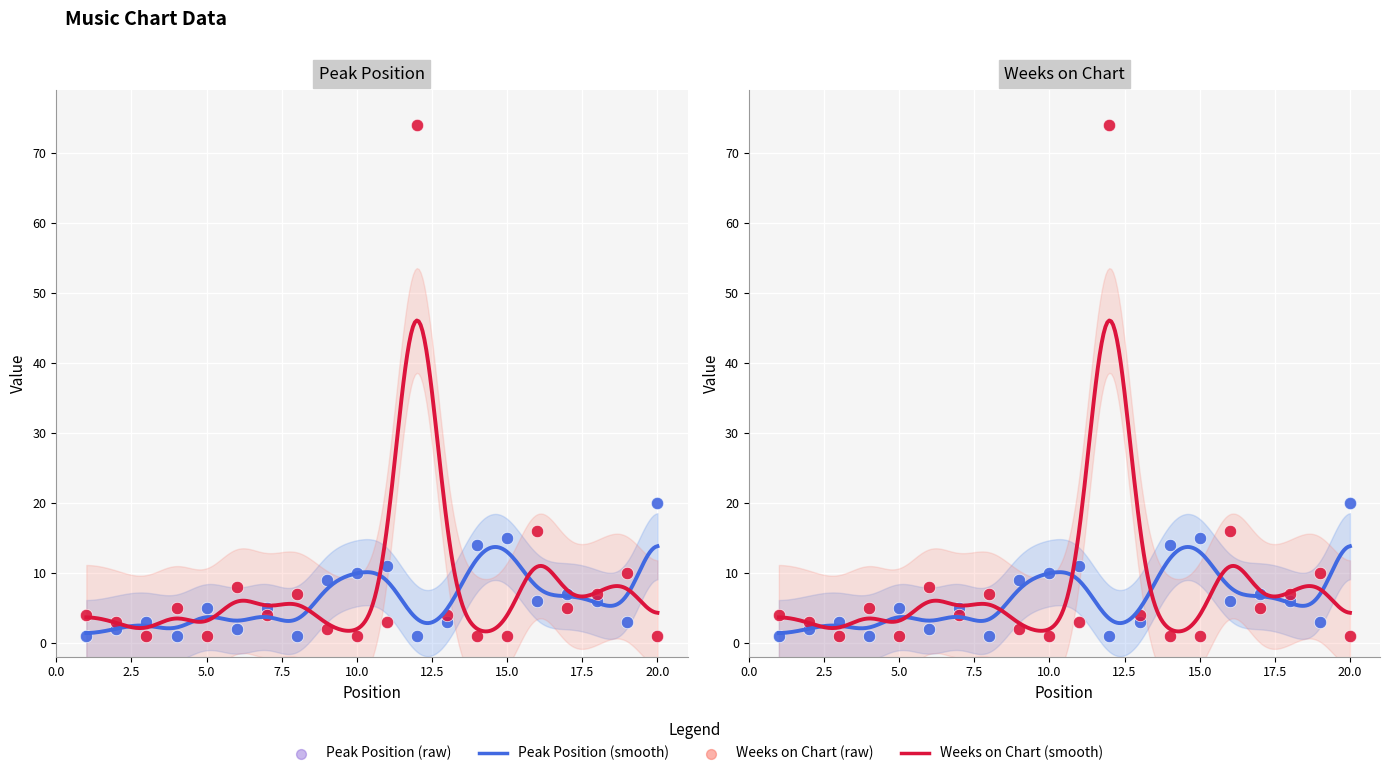

Is the value of Peak Position at 9 greater than the value of Weeks on Chart at 3?

Yes